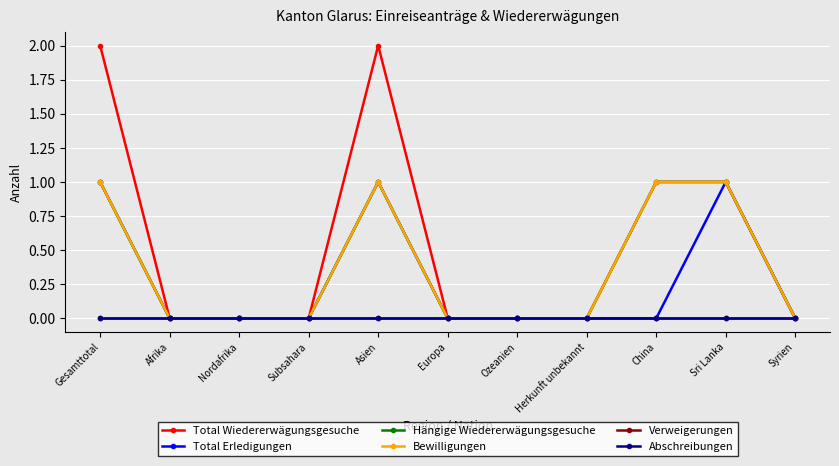

Does the chart have visible grid lines?

Yes